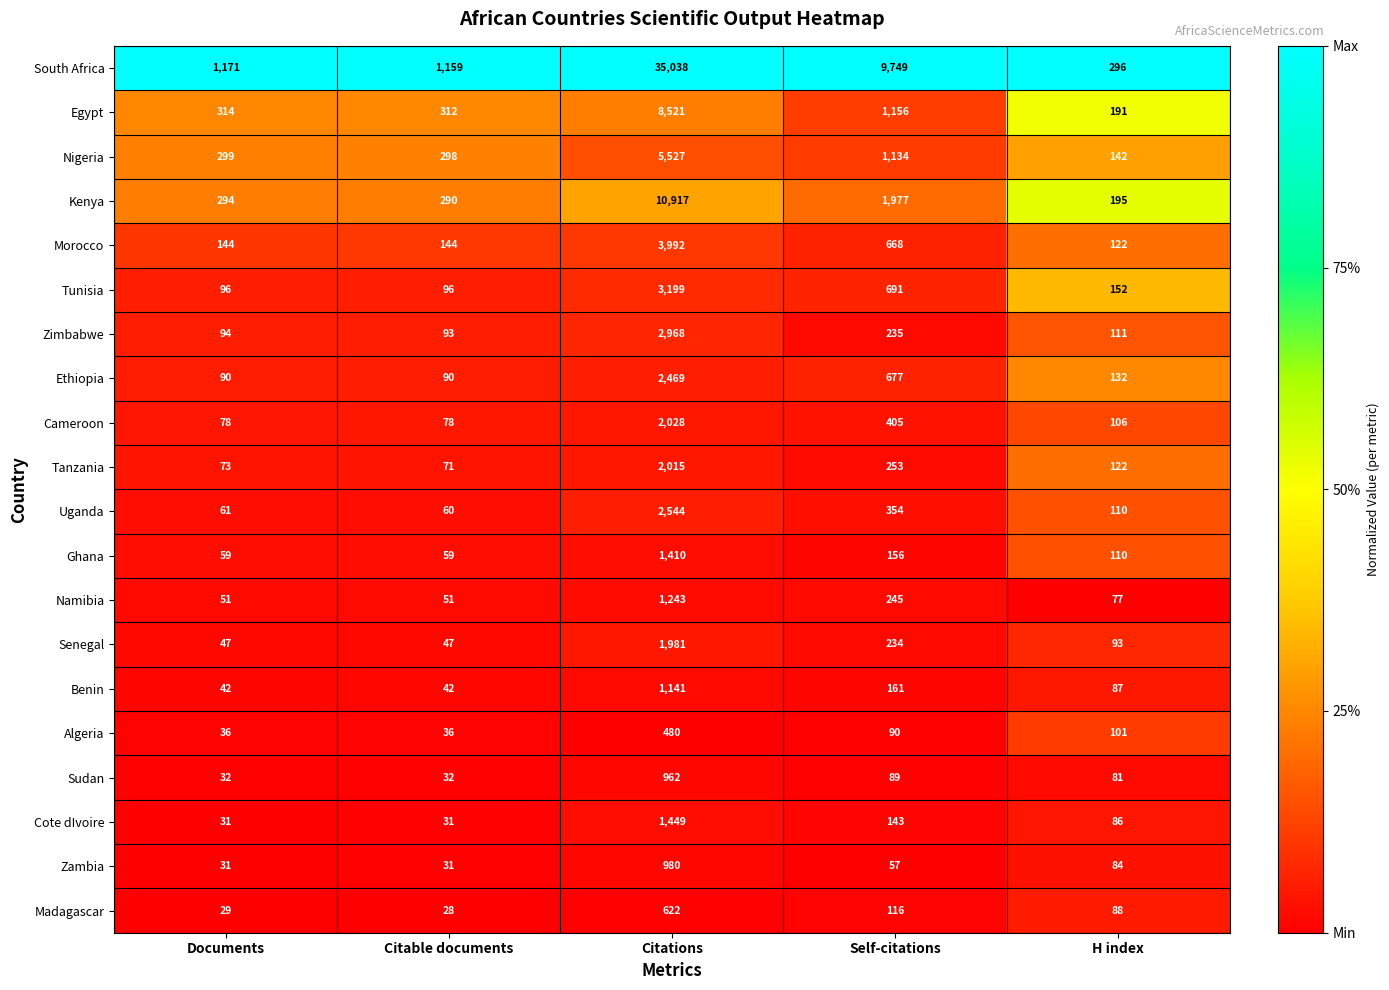

List the series in order of their peak value, lowest first.

Algeria, Madagascar, Sudan, Zambia, Benin, Namibia, Ghana, Cote dIvoire, Senegal, Tanzania, Cameroon, Ethiopia, Uganda, Zimbabwe, Tunisia, Morocco, Nigeria, Egypt, Kenya, South Africa